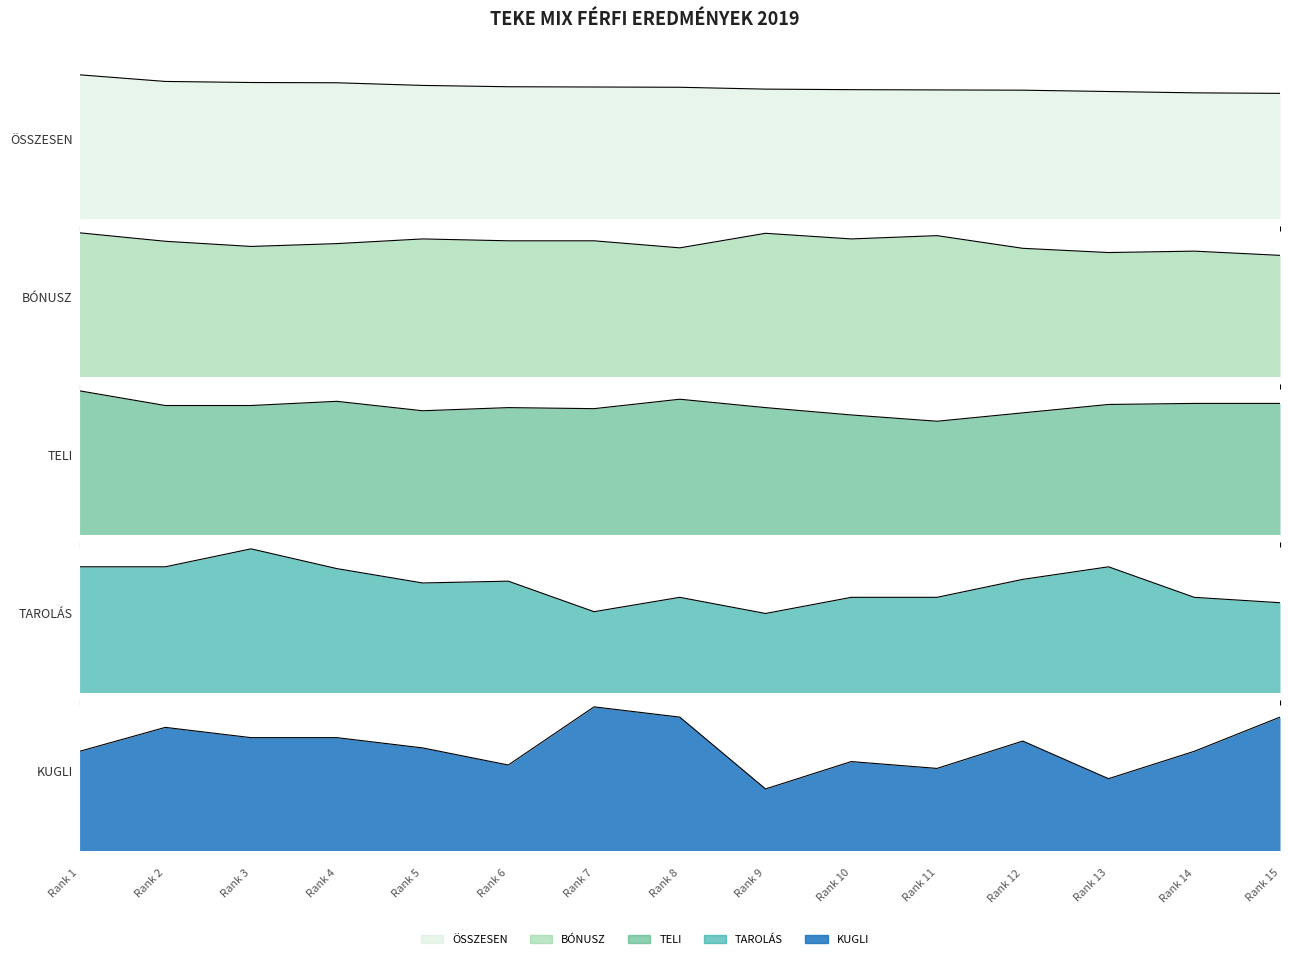

What is the spread (max minus min) of values at Rank 13?

458